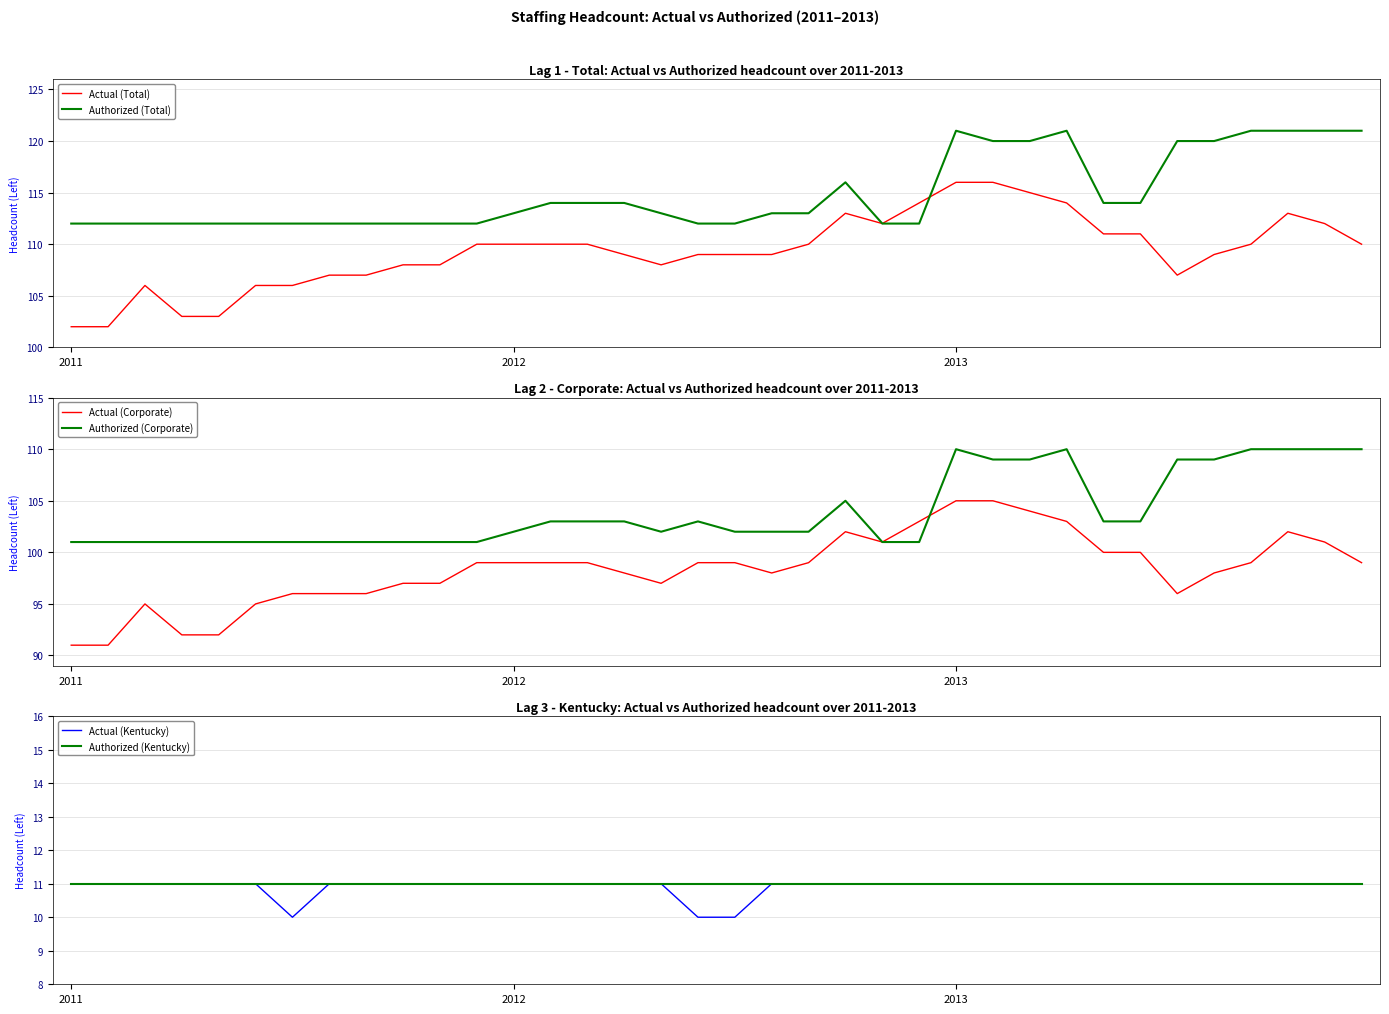

At how many categories does at least one series exceed 63?

36